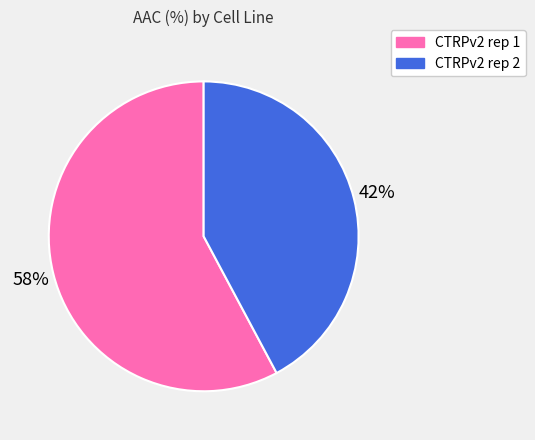

Is there a majority slice in this chart?

Yes